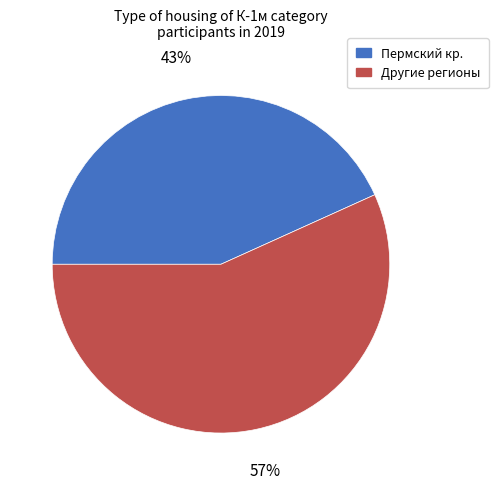

How many slices are in this pie chart?

2